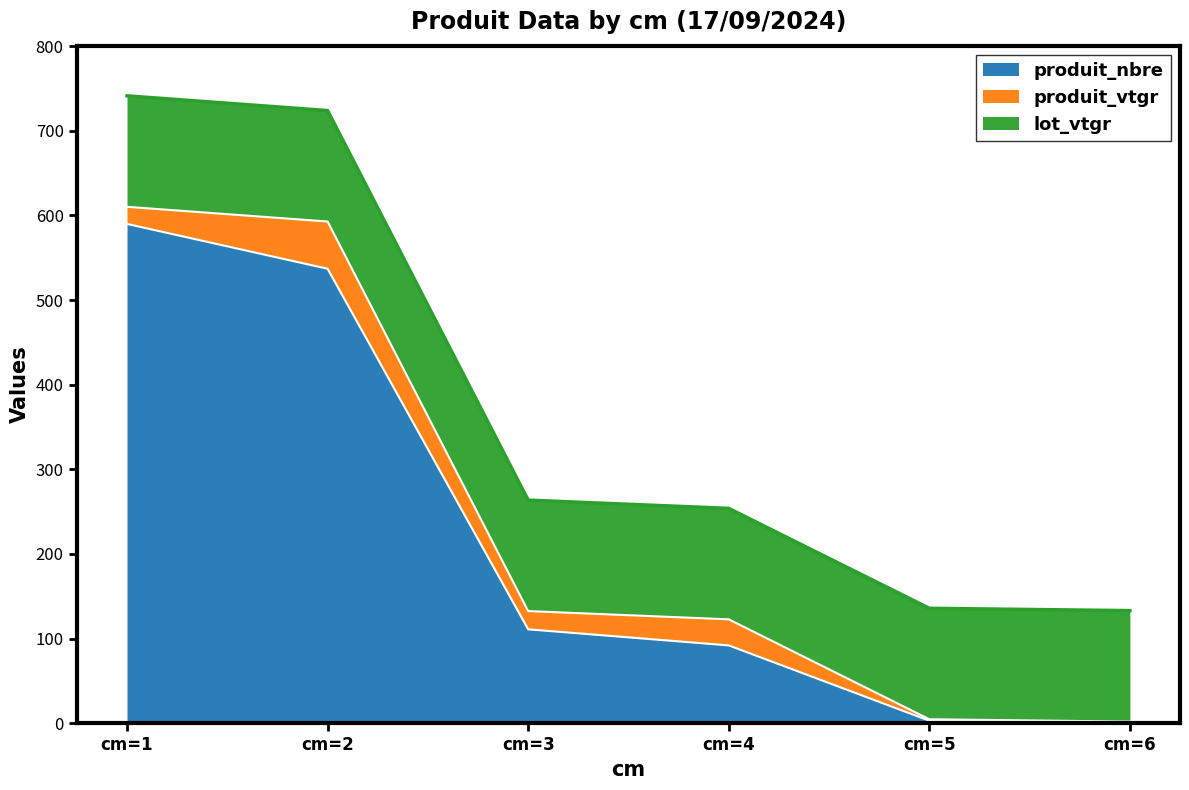

Rank the series by their average value, from lowest to highest.

produit_vtgr, lot_vtgr, produit_nbre